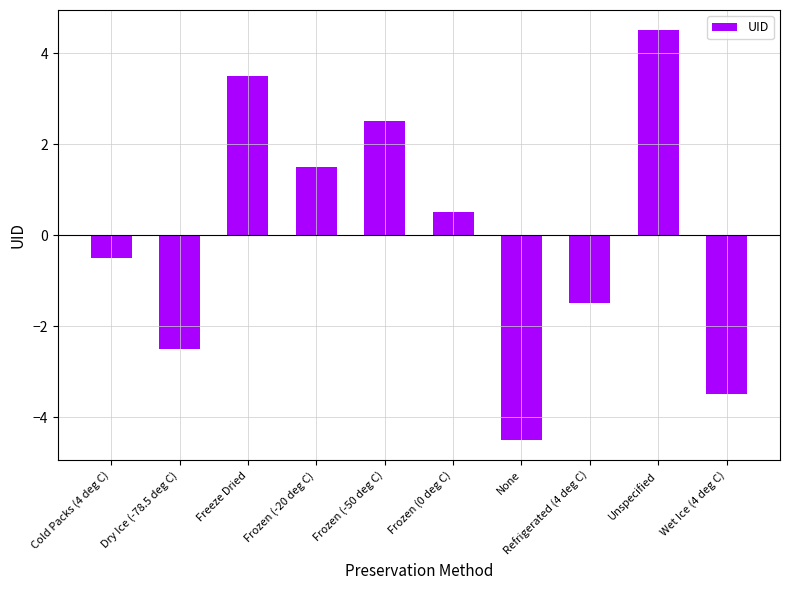

What is the minimum value shown in the chart?

-4.5